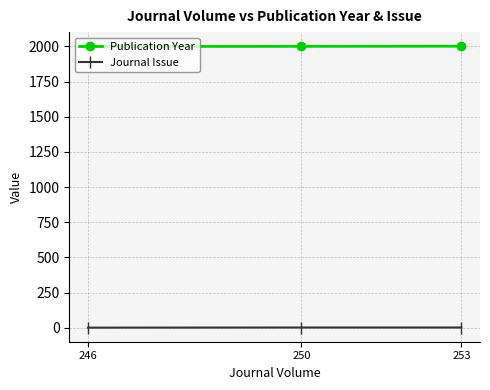

At how many categories does at least one series exceed 847?

3